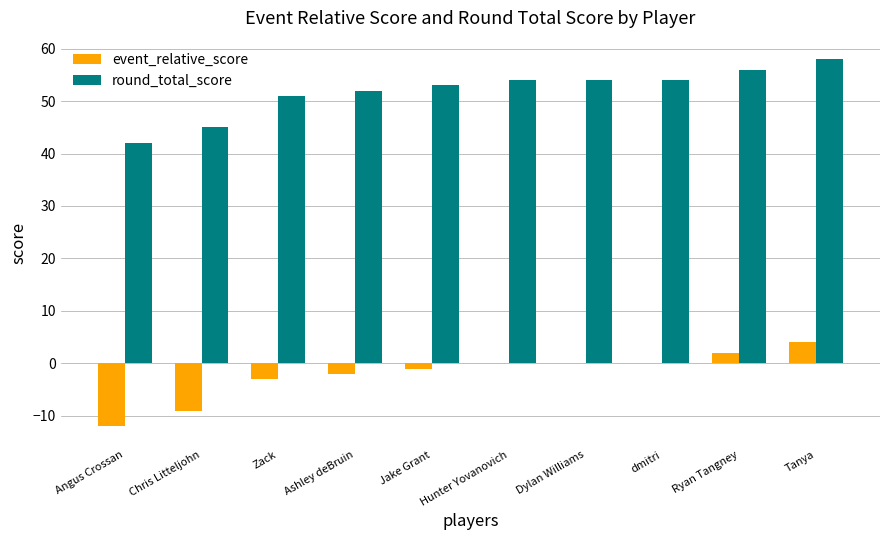

Is it true that round_total_score equals 54 at Dylan Williams?

True